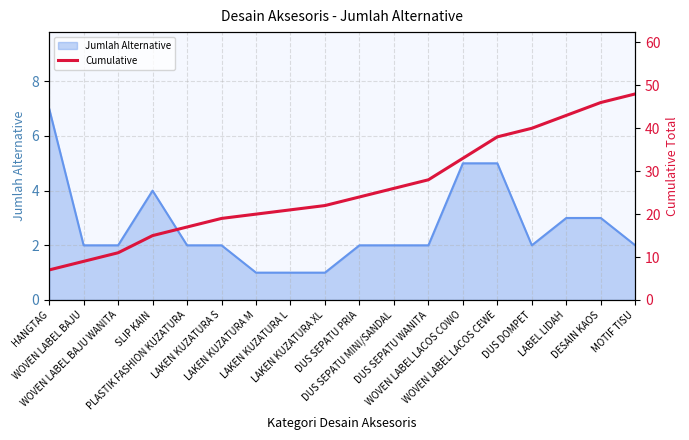

How many values are below 24?

9